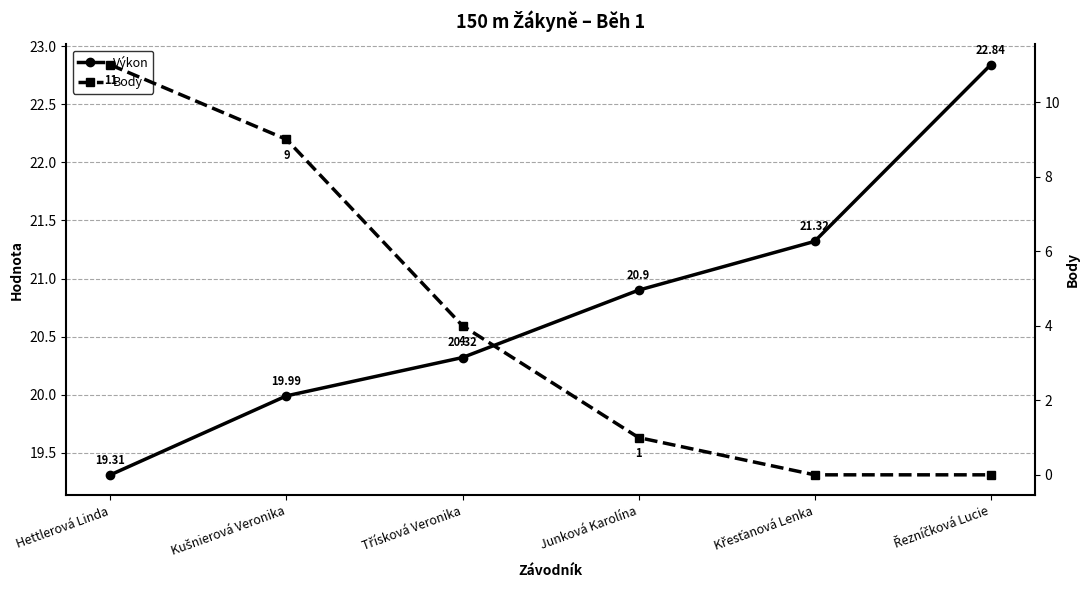

Rank the categories by Body value from highest to lowest.

Hettlerová Linda, Kušnierová Veronika, Třísková Veronika, Junková Karolína, Křesťanová Lenka, Řezníčková Lucie